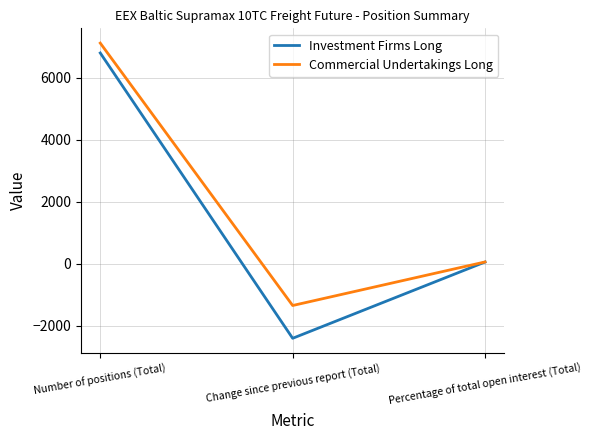

Rank the categories by Commercial Undertakings Long value from highest to lowest.

Number of positions (Total), Percentage of total open interest (Total), Change since previous report (Total)